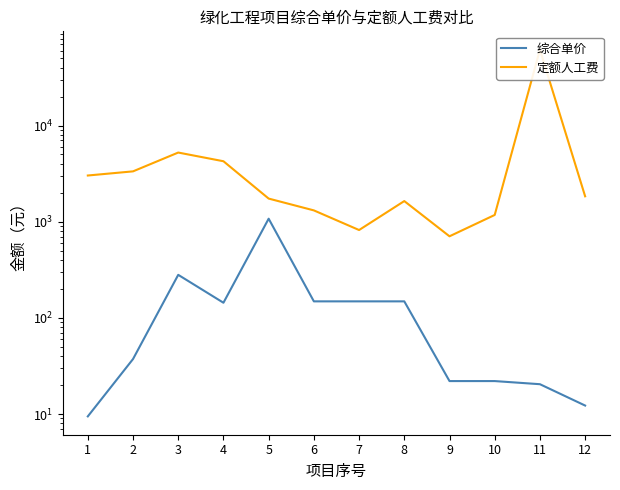

Which series has the widest spread of values?

定额人工费